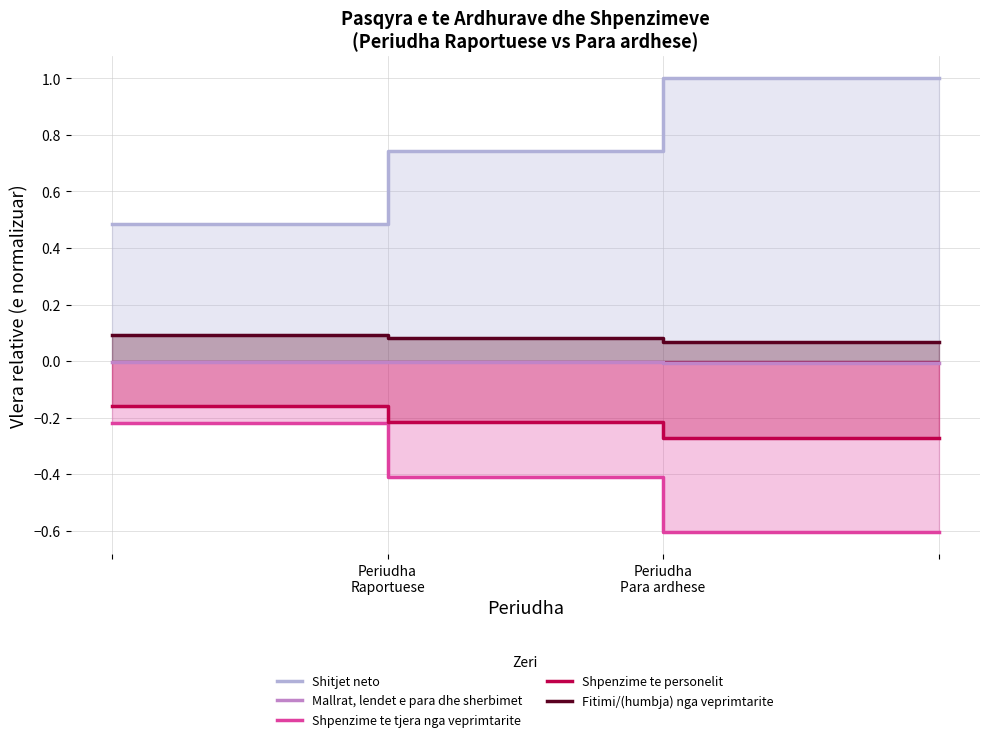

True or false: Shpenzime te tjera nga veprimtarite and Shitjet neto cross at least once.

False